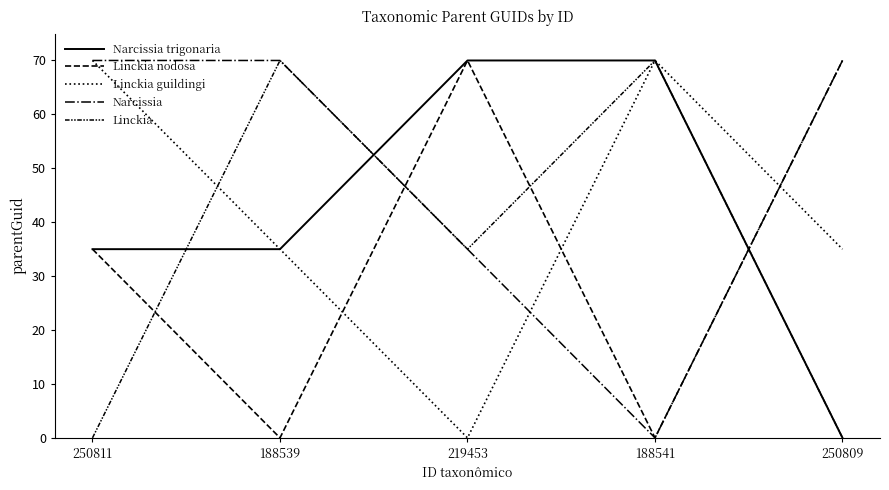

How many lines are shown in the chart?

5